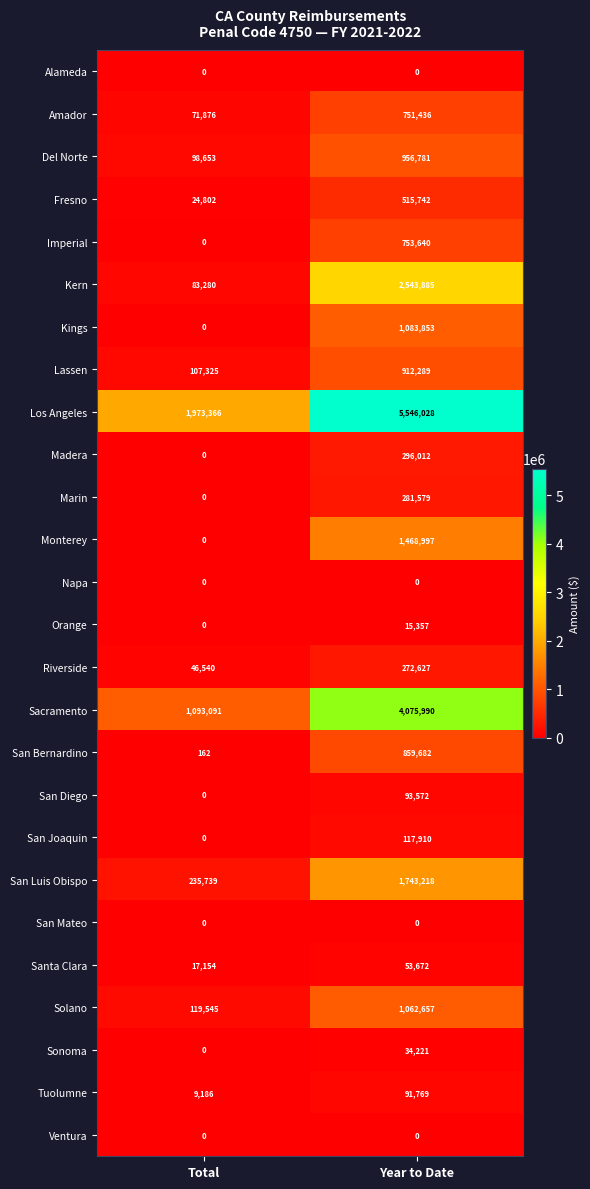

What is the average value of the Tuolumne series?

50478